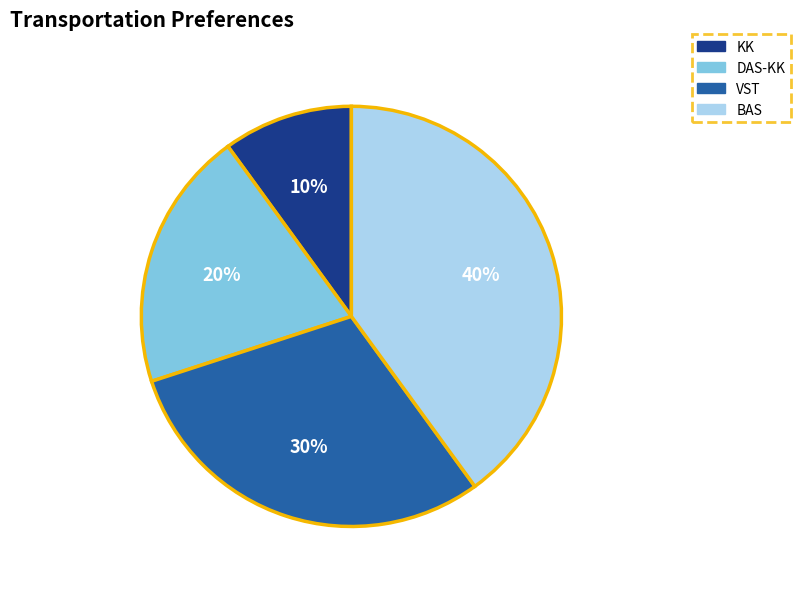

How many slices are in this pie chart?

4